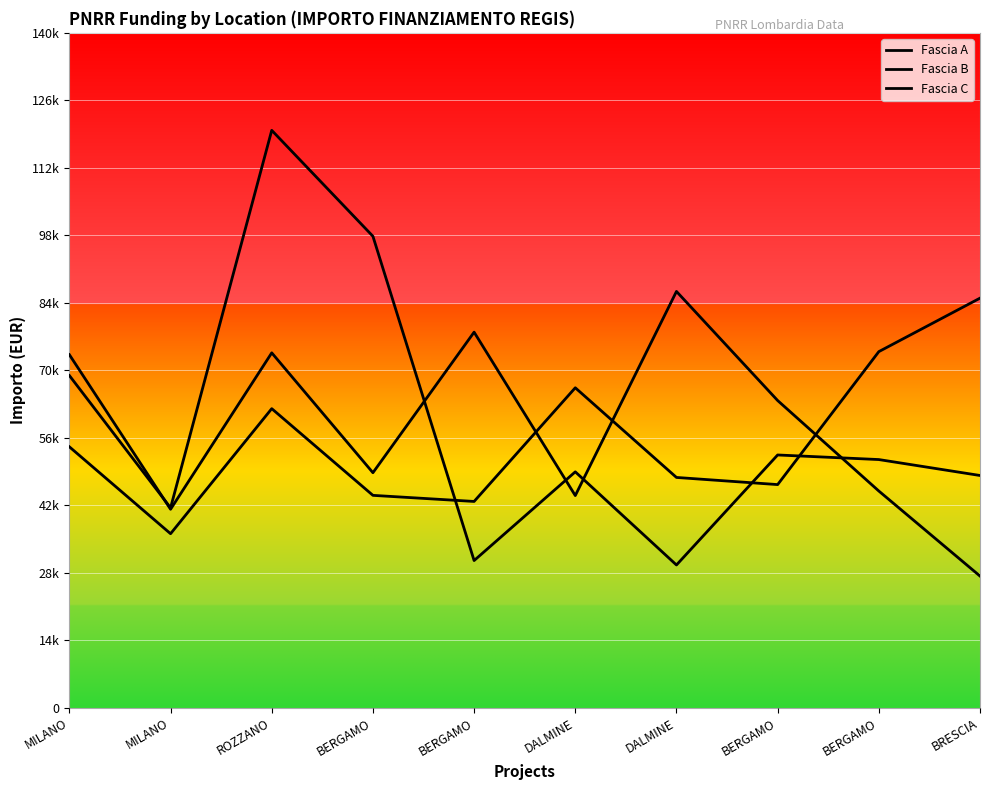

Is this an area chart (filled region under the line)?

No